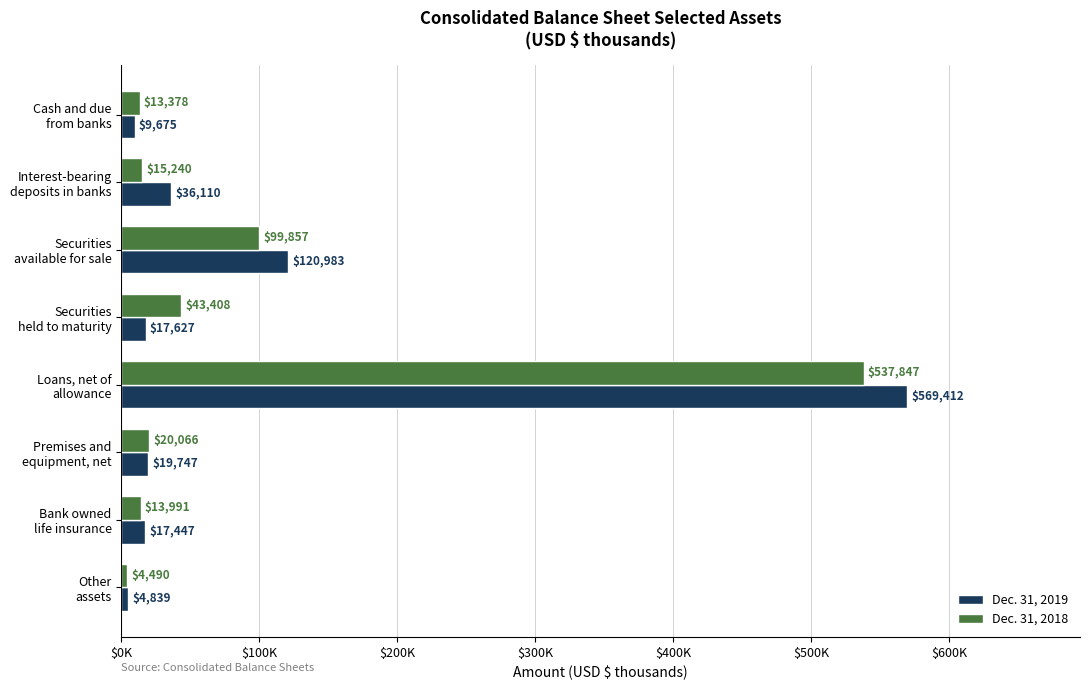

What are all the series names shown in the legend?

Dec. 31, 2019, Dec. 31, 2018